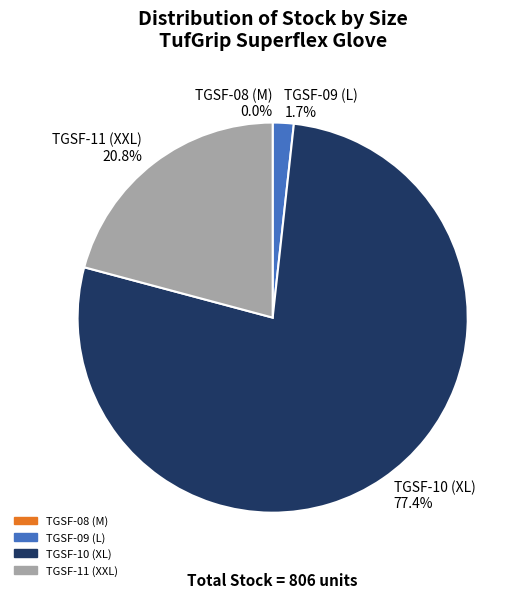

What is the total percentage of TGSF-10 (XL) and TGSF-11 (XXL)?

98.3%